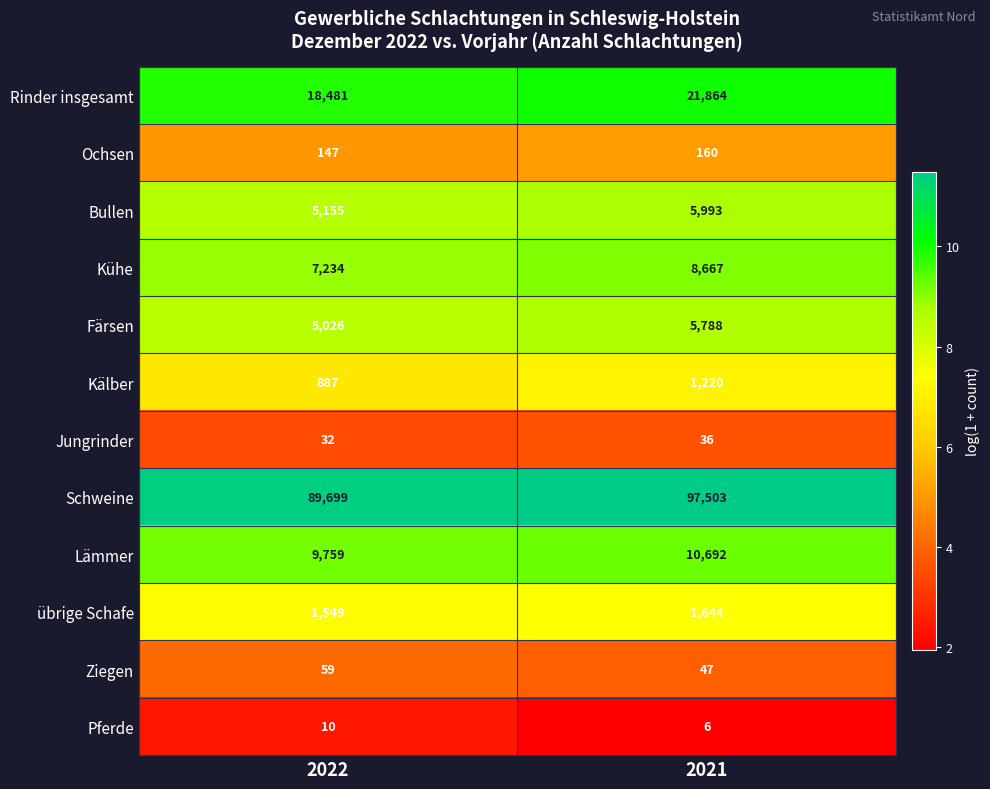

The value of Lämmer at 2022 is 9759. True or false?

True